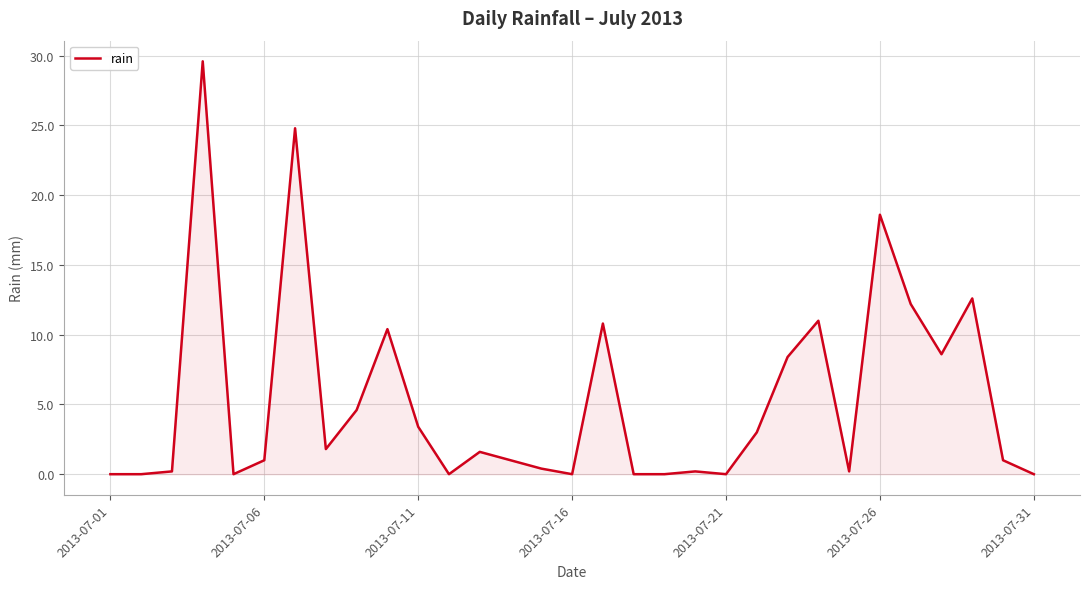

What is the maximum value shown in the chart?

29.6